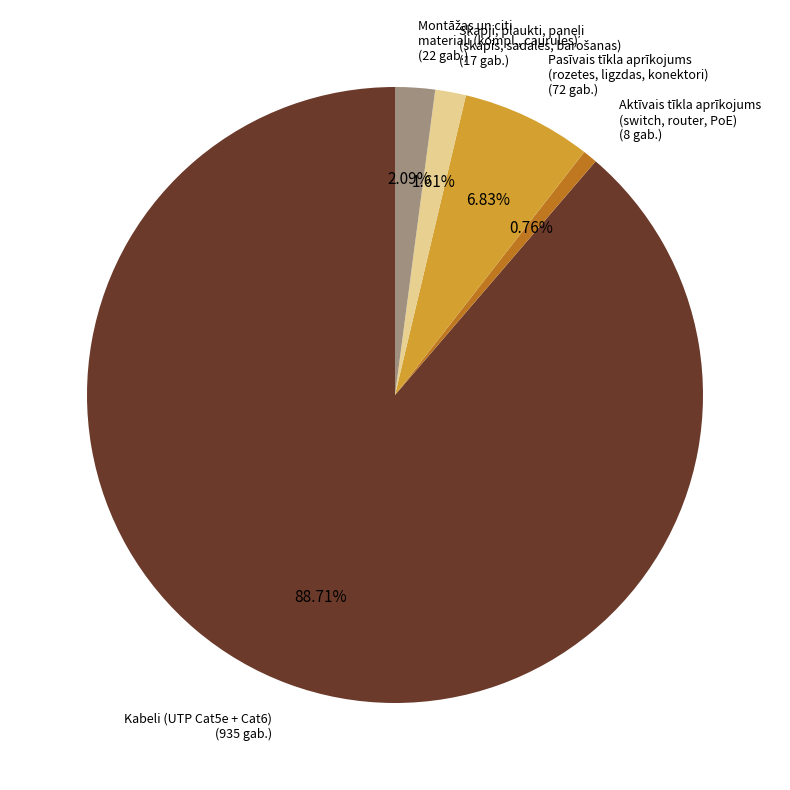

Does any single category account for the majority?

Yes